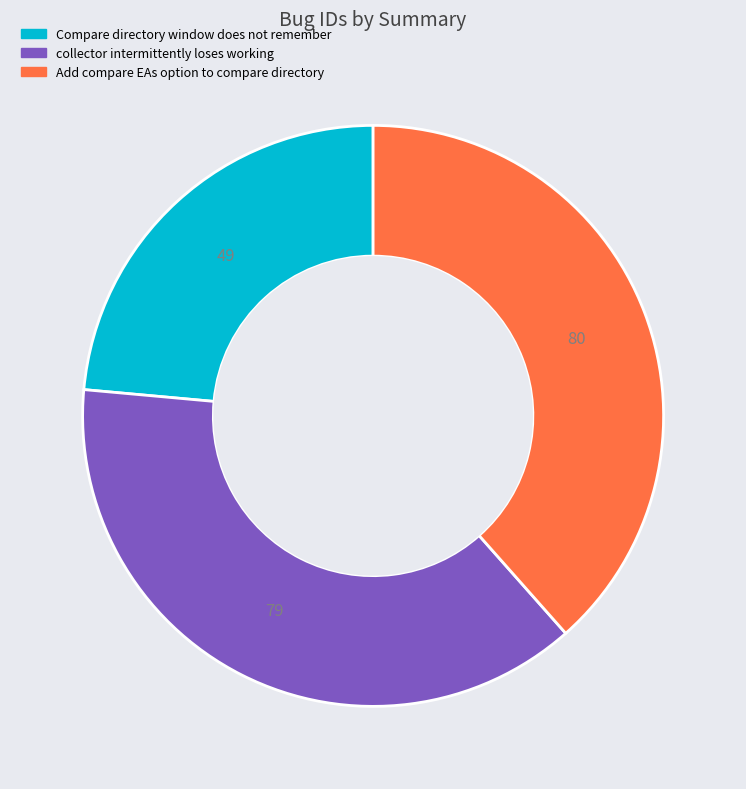

Do collector intermittently loses working and Add compare EAs option to compare directory together represent more than half of the pie?

Yes